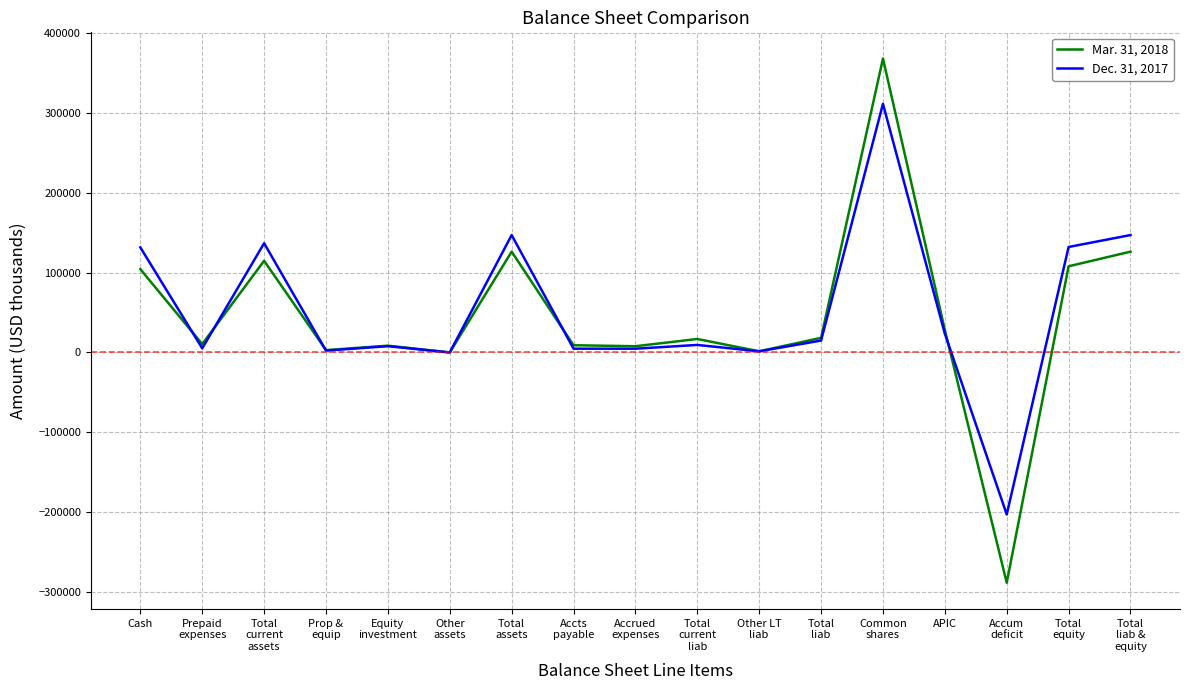

Rank the series by their maximum value, from highest to lowest.

Mar. 31, 2018, Dec. 31, 2017